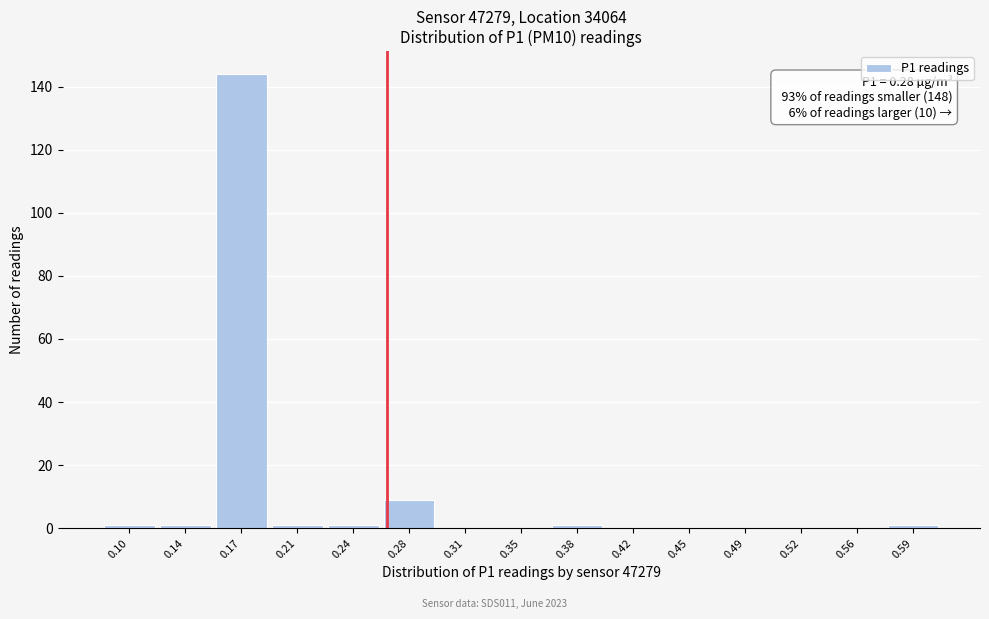

Reading right to left, transcribe all the data shown in this chart.

0.59=1	0.56=0	0.52=0	0.49=0	0.45=0	0.42=0	0.38=1	0.35=0	0.31=0	0.28=9	0.24=1	0.21=1	0.17=144	0.14=1	0.10=1